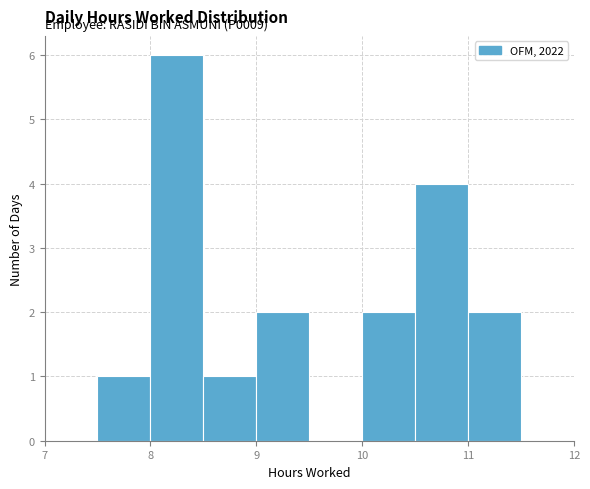

Which range on the x-axis has the tallest bar?

8.0 to 8.5